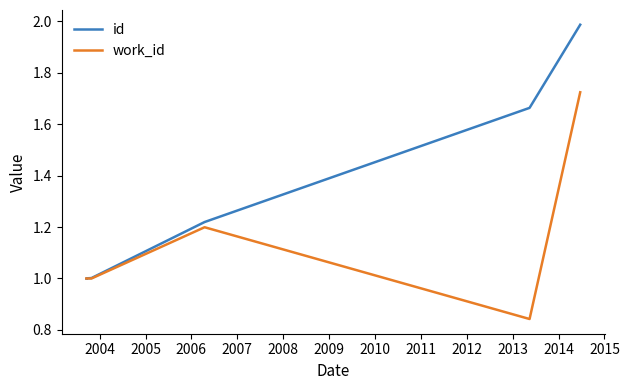

What is the value of the id point at the 2nd from the left?

1.0